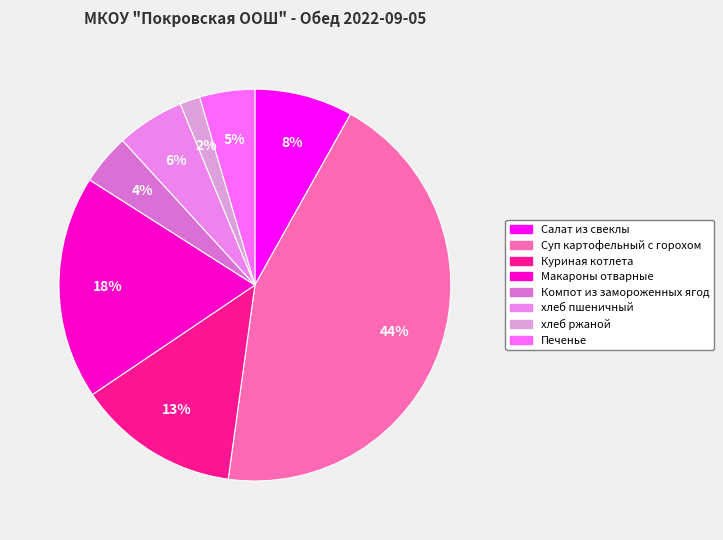

Does any single category account for the majority?

No